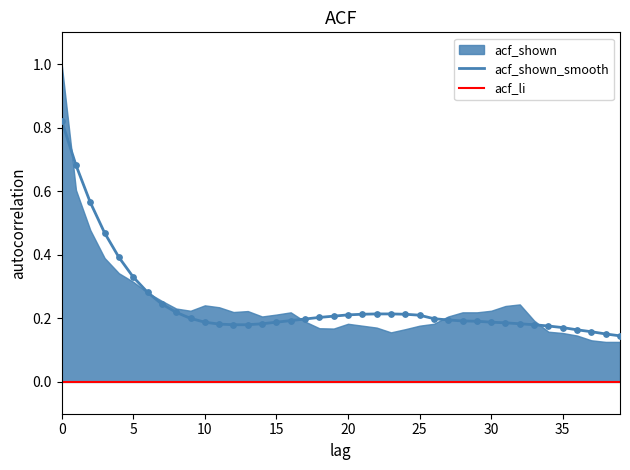

Which series contains the highest Y value?

acf_shown